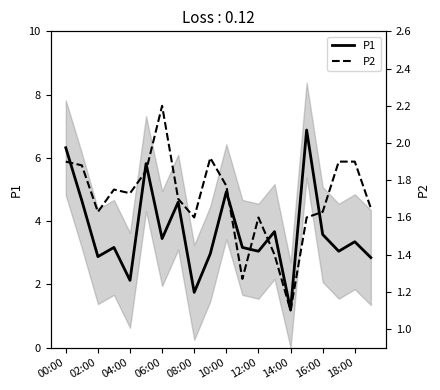

True or false: P1 has a value of 4.9 at 10:00.

True